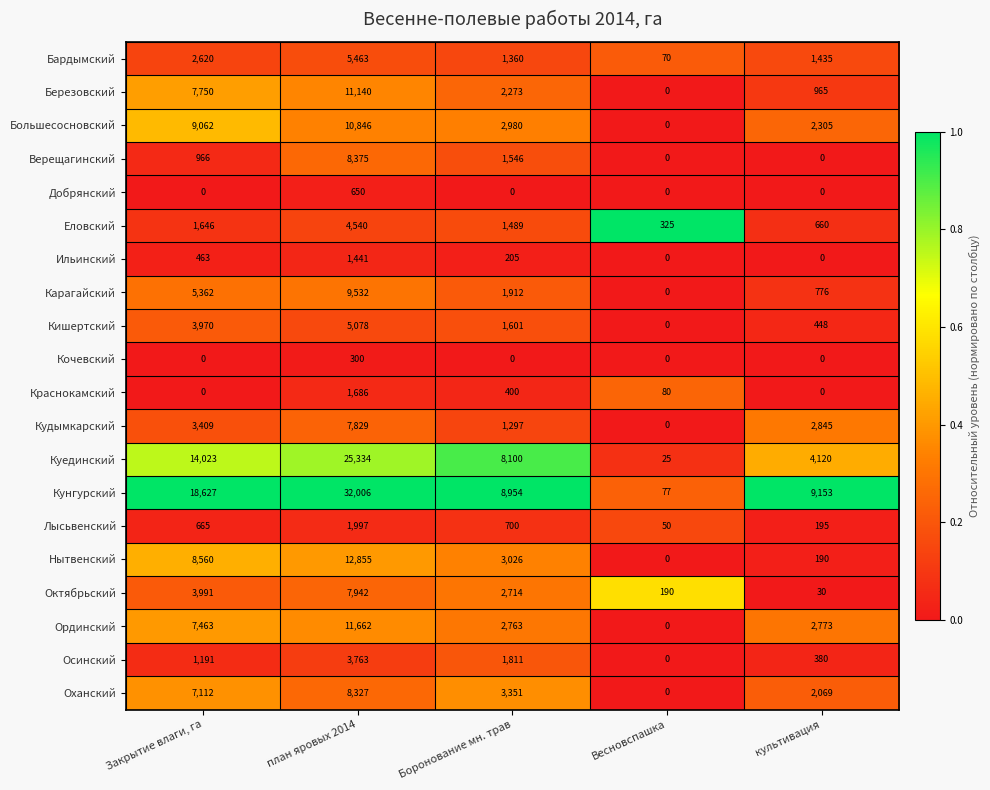

Which label corresponds to the largest value in the chart?

план яровых 2014